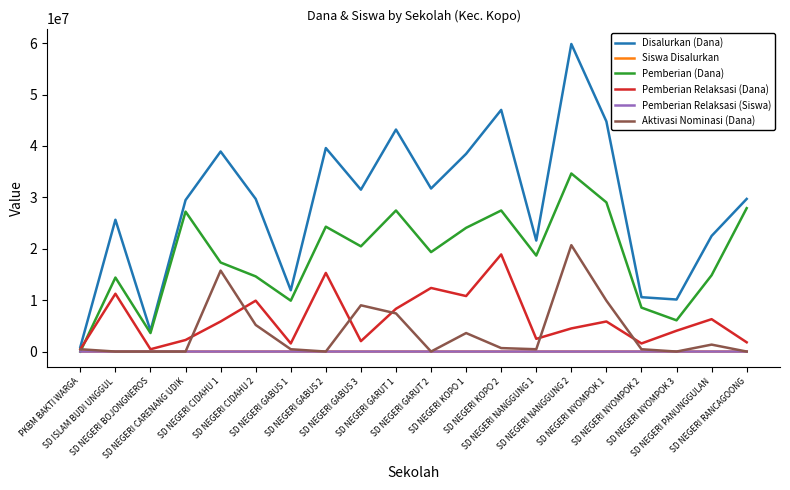

Which series has the widest spread of values?

Disalurkan (Dana)